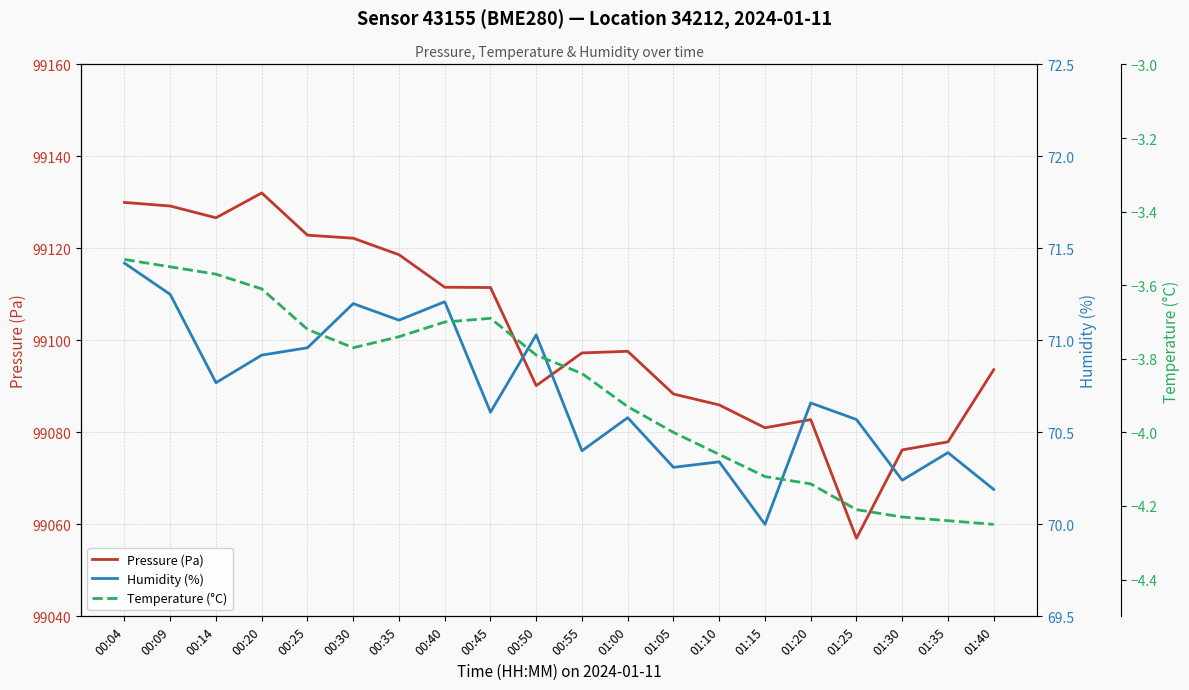

Reading right to left, list all the values displayed in this chart.

Pressure (Pa): 01:40=99093.6	01:35=99077.9	01:30=99076.2	01:25=99057.0	01:20=99082.8	01:15=99081.0	01:10=99086.0	01:05=99088.3	01:00=99097.6	00:55=99097.3	00:50=99090.2	00:45=99111.5	00:40=99111.6	00:35=99118.6	00:30=99122.2	00:25=99122.9	00:20=99132.1	00:14=99126.7	00:09=99129.2	00:04=99130.0
Humidity (%): 01:40=70.2	01:35=70.4	01:30=70.2	01:25=70.6	01:20=70.7	01:15=70.0	01:10=70.3	01:05=70.3	01:00=70.6	00:55=70.4	00:50=71.0	00:45=70.6	00:40=71.2	00:35=71.1	00:30=71.2	00:25=71.0	00:20=70.9	00:14=70.8	00:09=71.2	00:04=71.4
Temperature (°C): 01:40=-4.2	01:35=-4.2	01:30=-4.2	01:25=-4.2	01:20=-4.1	01:15=-4.1	01:10=-4.1	01:05=-4.0	01:00=-3.9	00:55=-3.8	00:50=-3.8	00:45=-3.7	00:40=-3.7	00:35=-3.7	00:30=-3.8	00:25=-3.7	00:20=-3.6	00:14=-3.6	00:09=-3.5	00:04=-3.5